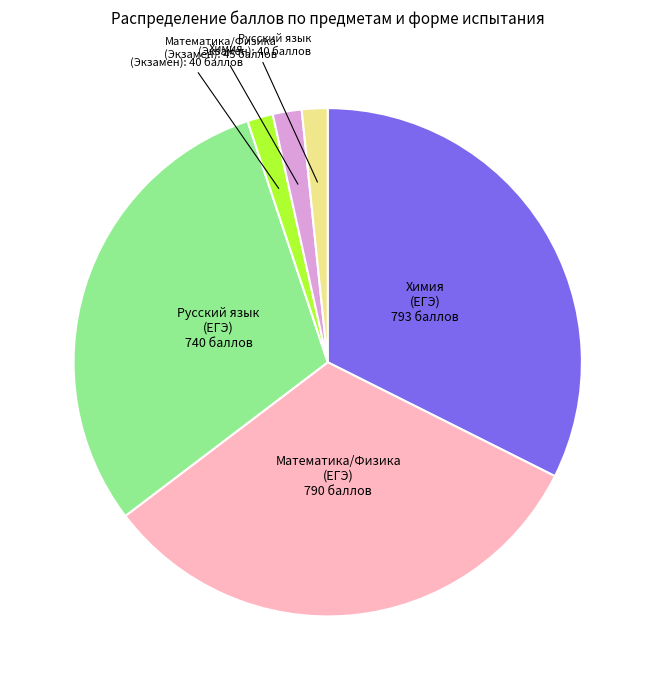

Does any single category account for the majority?

No